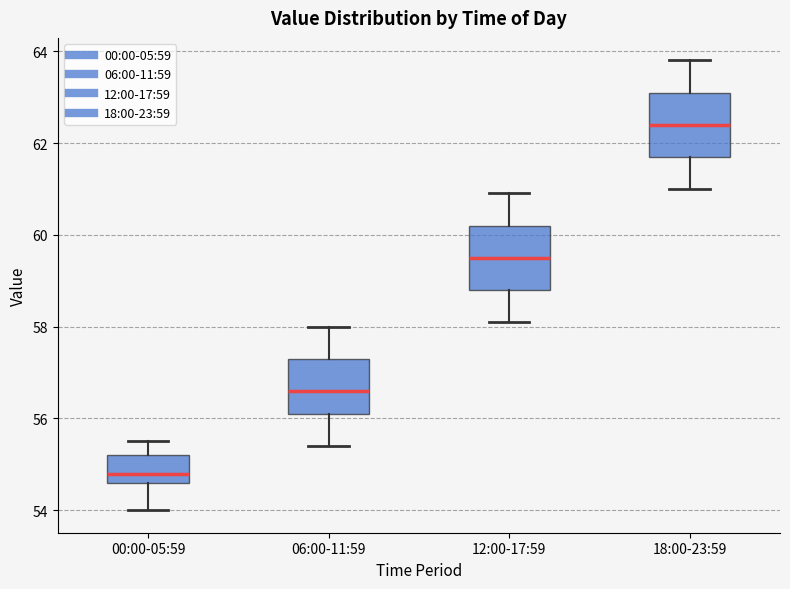

Reading left to right, read every box against the y-axis: the position of its median line, the range the box covers, and the ends of its whiskers. The values are not printed on the chart, so give them approximately, as read against the axis.

00:00-05:59: median 54.8, box 54.6 to 55.2, whiskers 54.0 to 55.6
06:00-11:59: median 56.6, box 56.2 to 57.4, whiskers 55.4 to 58.0
12:00-17:59: median 59.6, box 58.8 to 60.2, whiskers 58.2 to 61.0
18:00-23:59: median 62.4, box 61.8 to 63.2, whiskers 61.0 to 63.8